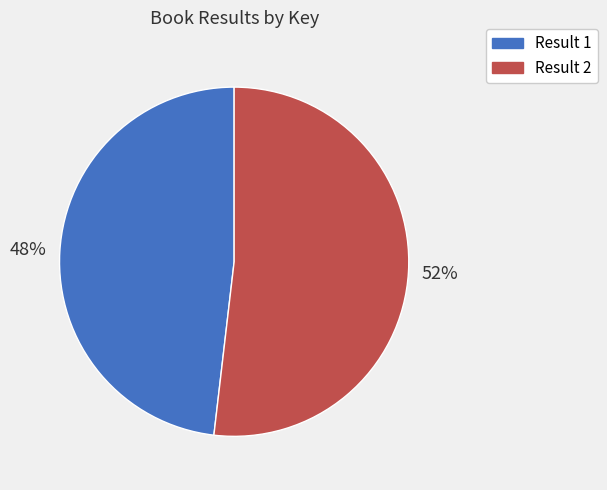

The Result 2 slice represents 52% of the pie. True or false?

True